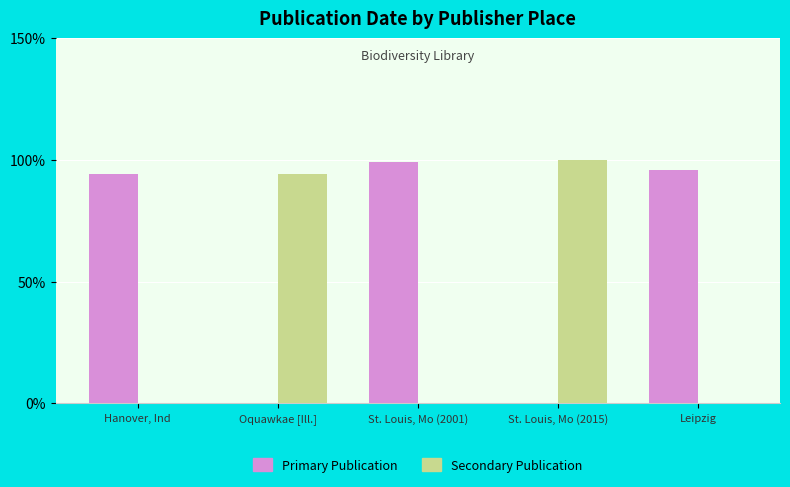

Is the value of Primary Publication at St. Louis, Mo (2001) greater than the value of Secondary Publication at Oquawkae [Ill.]?

Yes